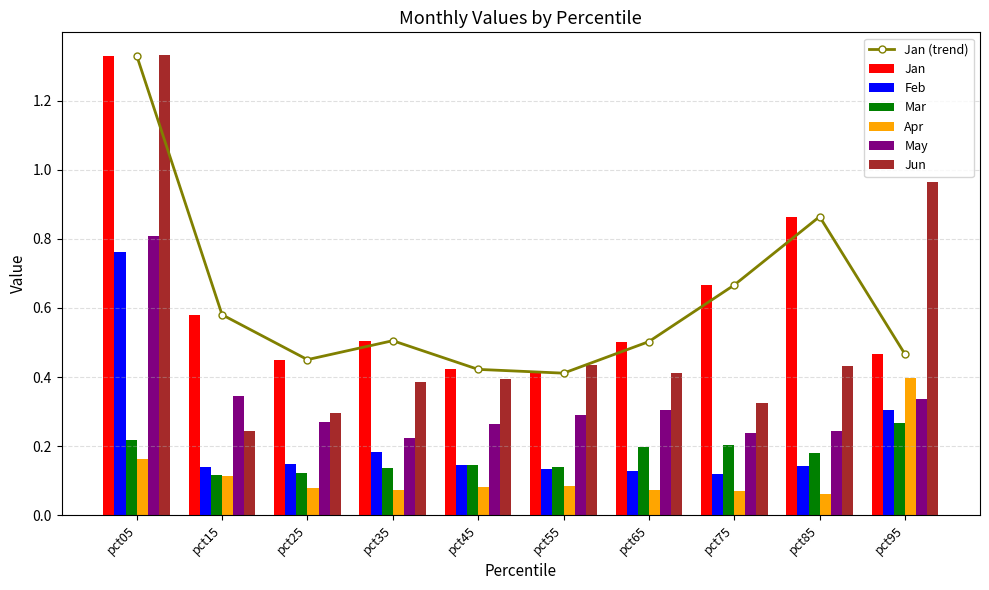

Reading left to right, extract all data points from this chart.

Jan: 1.3	0.6	0.5	0.5	0.4	0.4	0.5	0.7	0.9	0.5
Feb: 0.8	0.1	0.1	0.2	0.1	0.1	0.1	0.1	0.1	0.3
Mar: 0.2	0.1	0.1	0.1	0.1	0.1	0.2	0.2	0.2	0.3
Apr: 0.2	0.1	0.1	0.1	0.1	0.1	0.1	0.1	0.1	0.4
May: 0.8	0.3	0.3	0.2	0.3	0.3	0.3	0.2	0.2	0.3
Jun: 1.3	0.2	0.3	0.4	0.4	0.4	0.4	0.3	0.4	1.0